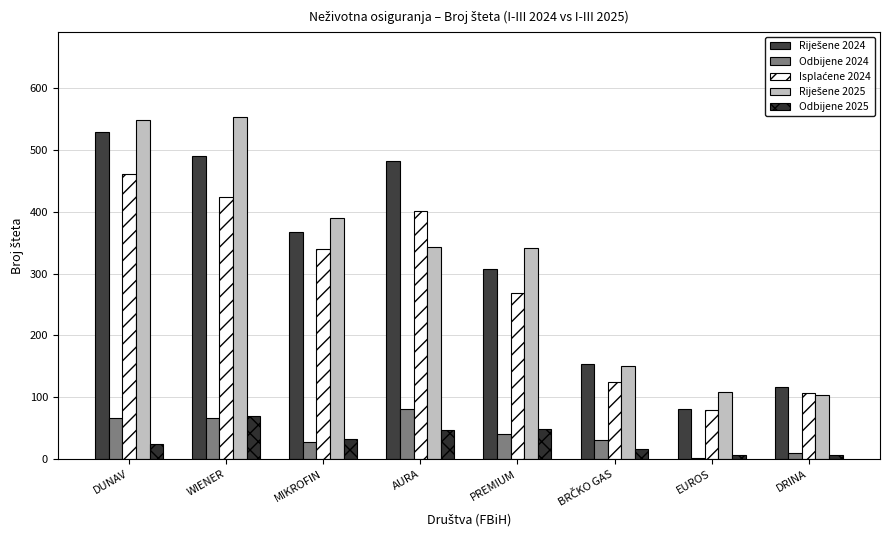

At which label is Riješene 2024 closest to 305?

PREMIUM